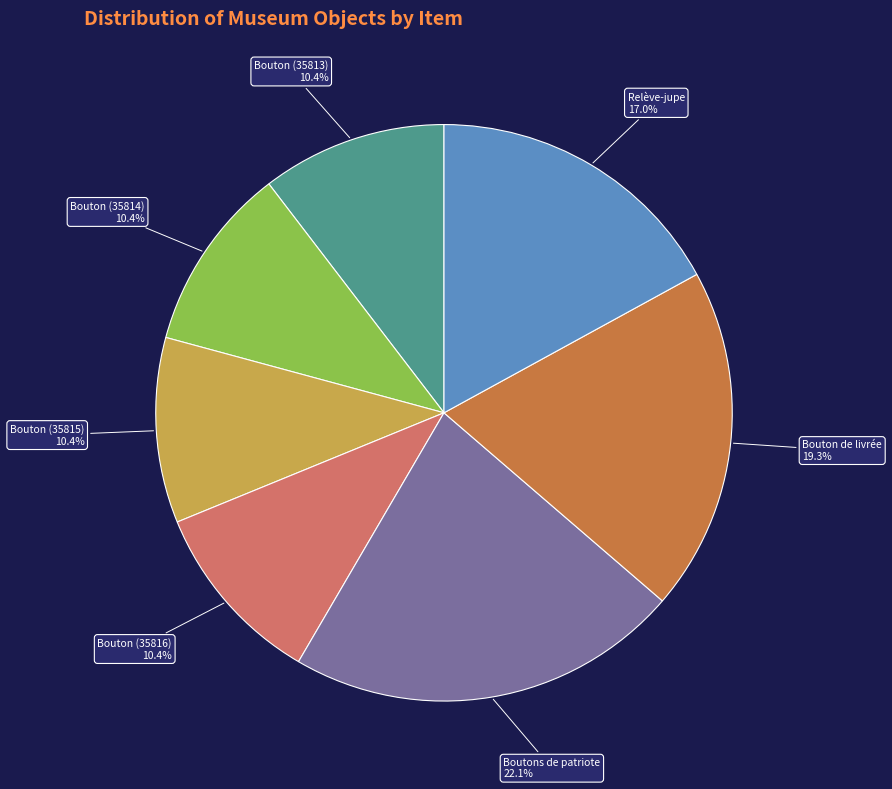

What is the total percentage of Bouton (35816) and Relève-jupe?

27.4%